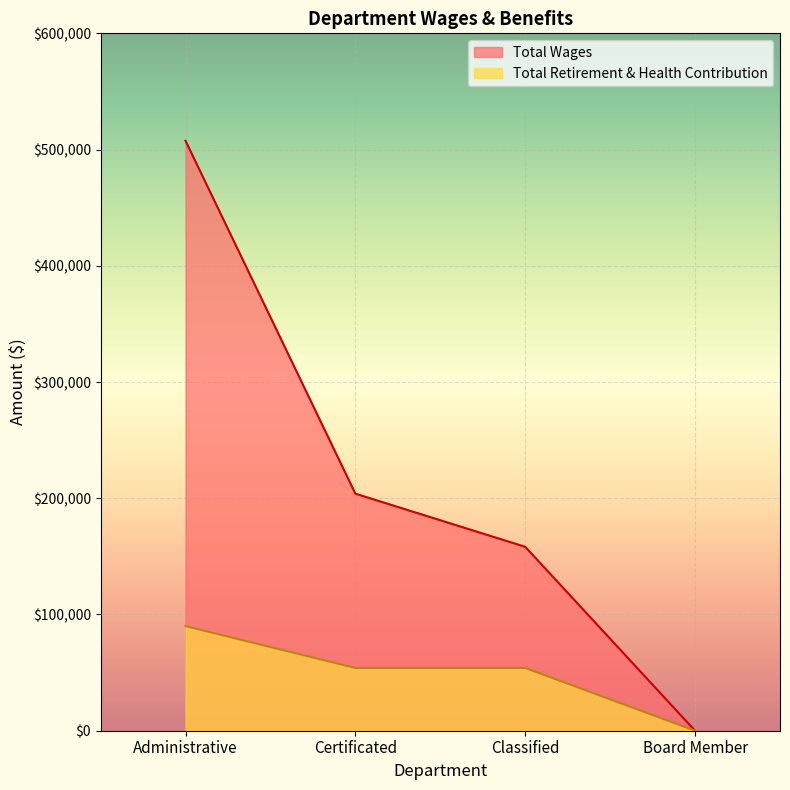

True or false: Total Wages and Total Retirement & Health Contribution intersect in this chart.

False